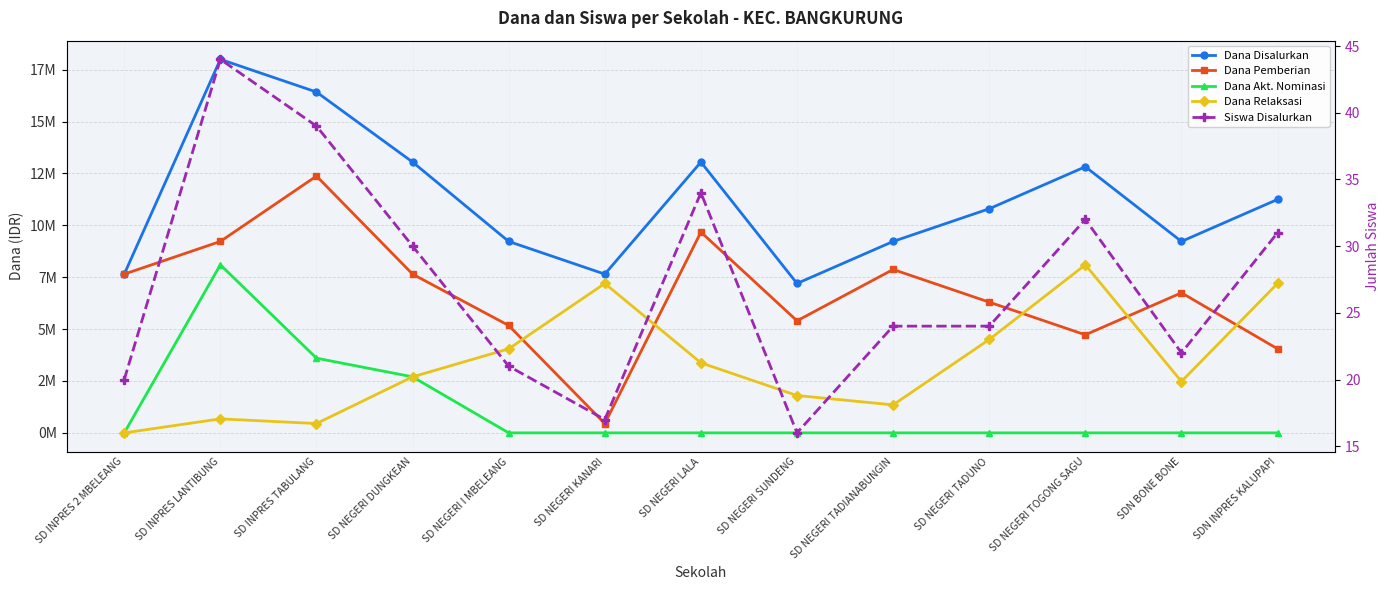

What value does the Siswa Disalurkan series have at SD NEGERI TADIANABUNGIN?

24